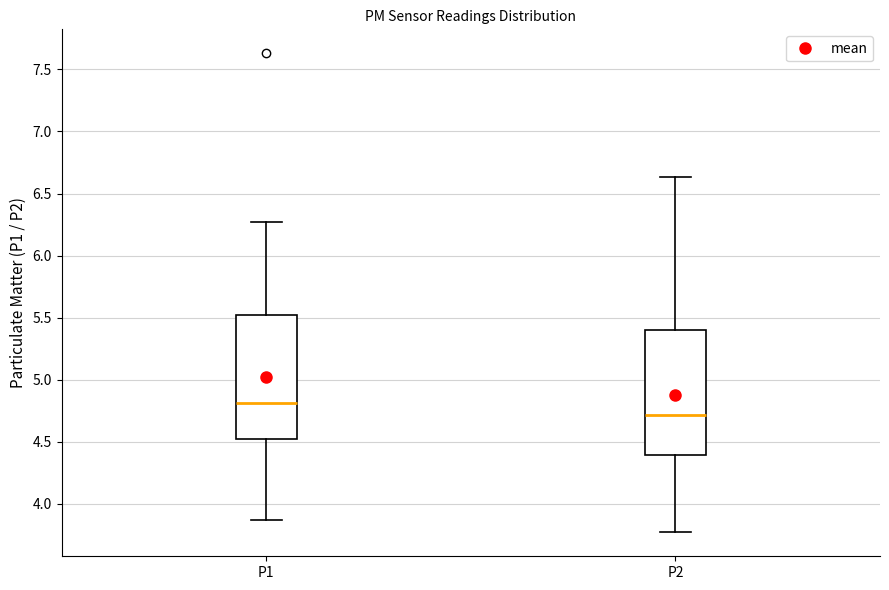

Reading left to right, read every box against the y-axis: the position of its median line, the range the box covers, and the ends of its whiskers. The values are not printed on the chart, so give them approximately, as read against the axis.

P1: median 4.80, box 4.50 to 5.50, whiskers 3.85 to 6.25
P2: median 4.70, box 4.40 to 5.40, whiskers 3.75 to 6.65